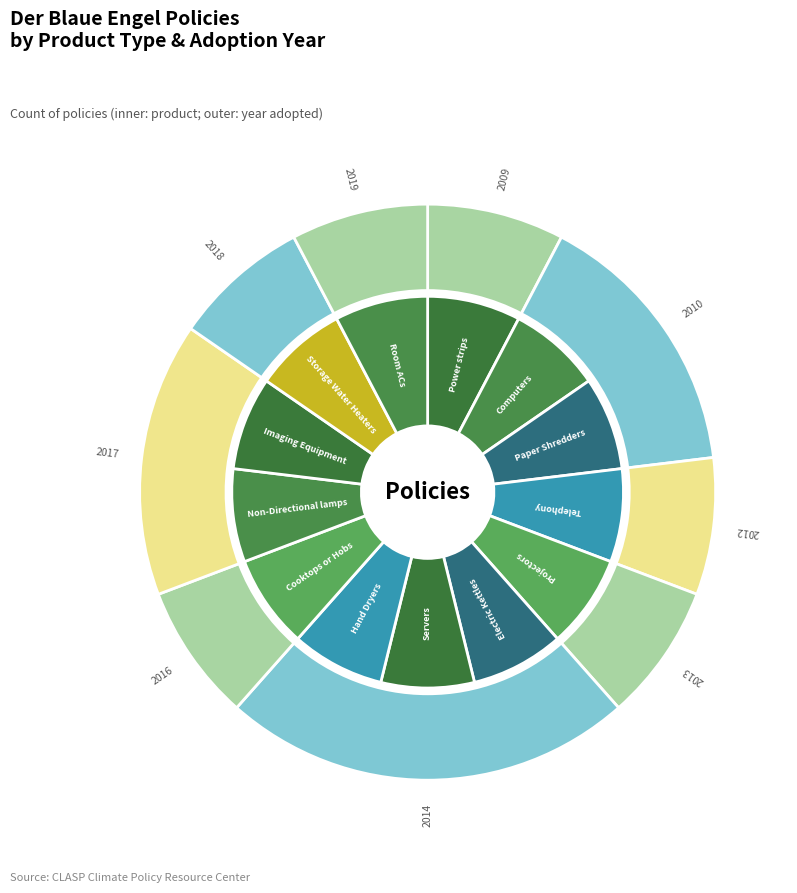

Does Non-Directional lamps represent more than half of the total?

No